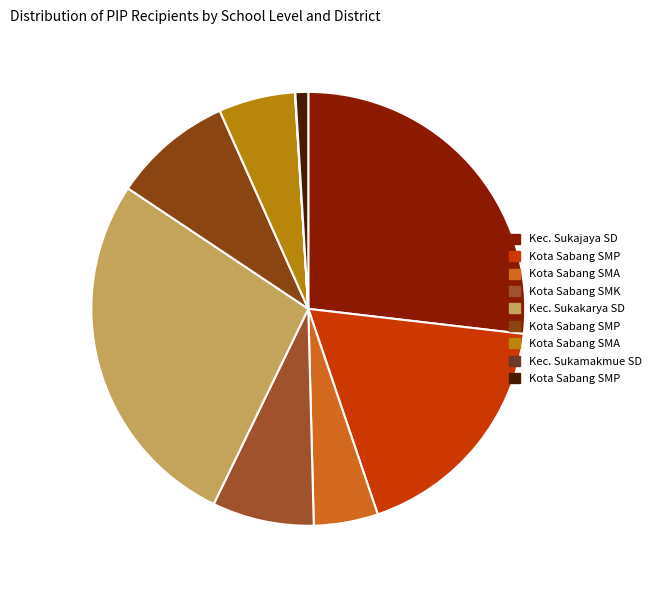

How many segments does this pie chart have?

9